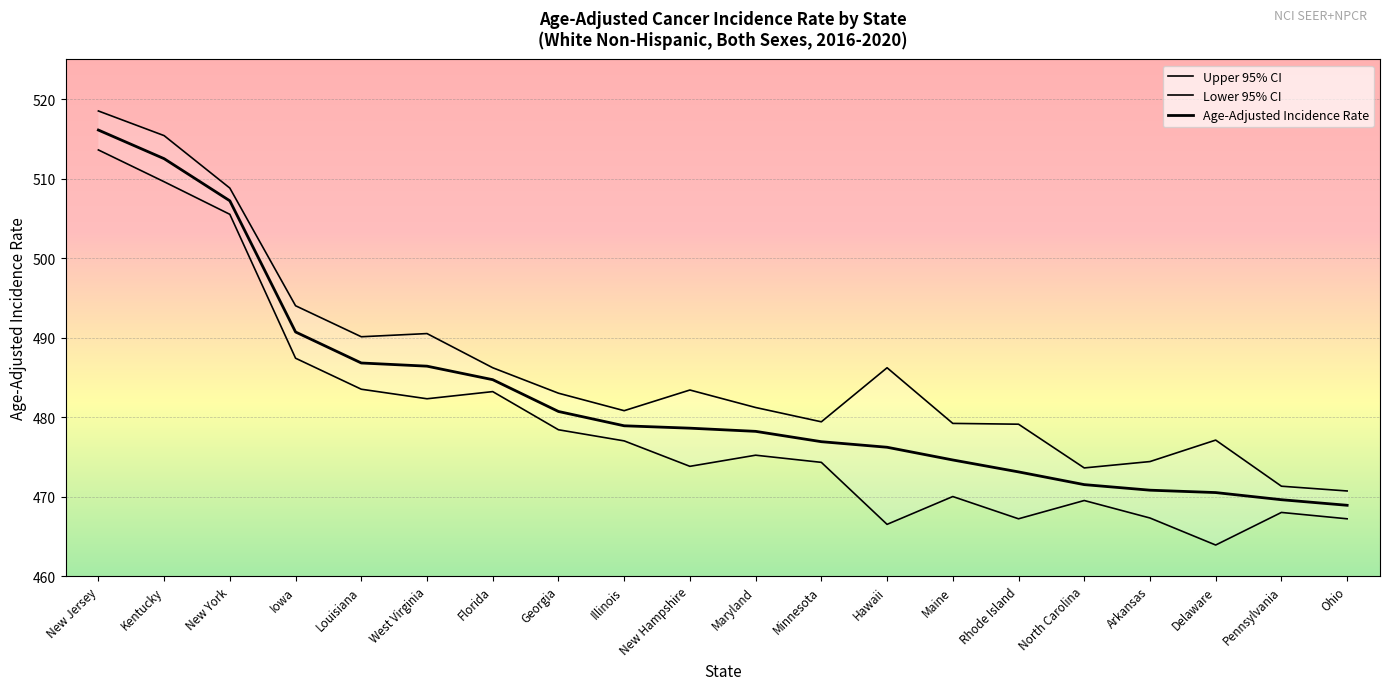

What is the label of the 10th point from the right?

Maryland